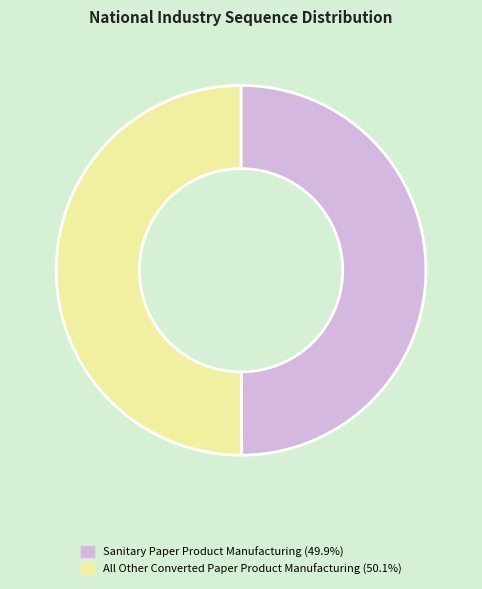

Does any single category account for the majority?

Yes